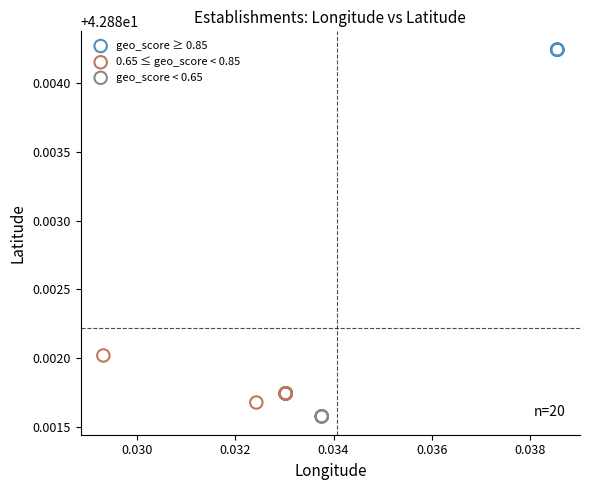

Which series contains the highest Y value?

geo_score ≥ 0.85